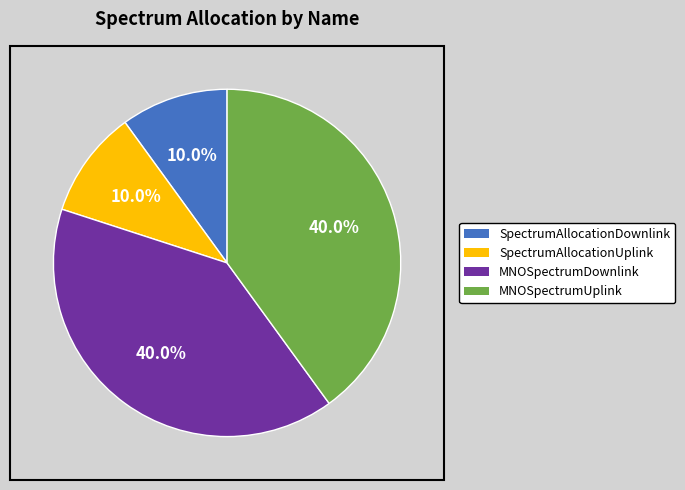

Does SpectrumAllocationDownlink account for over 50% of the chart?

No